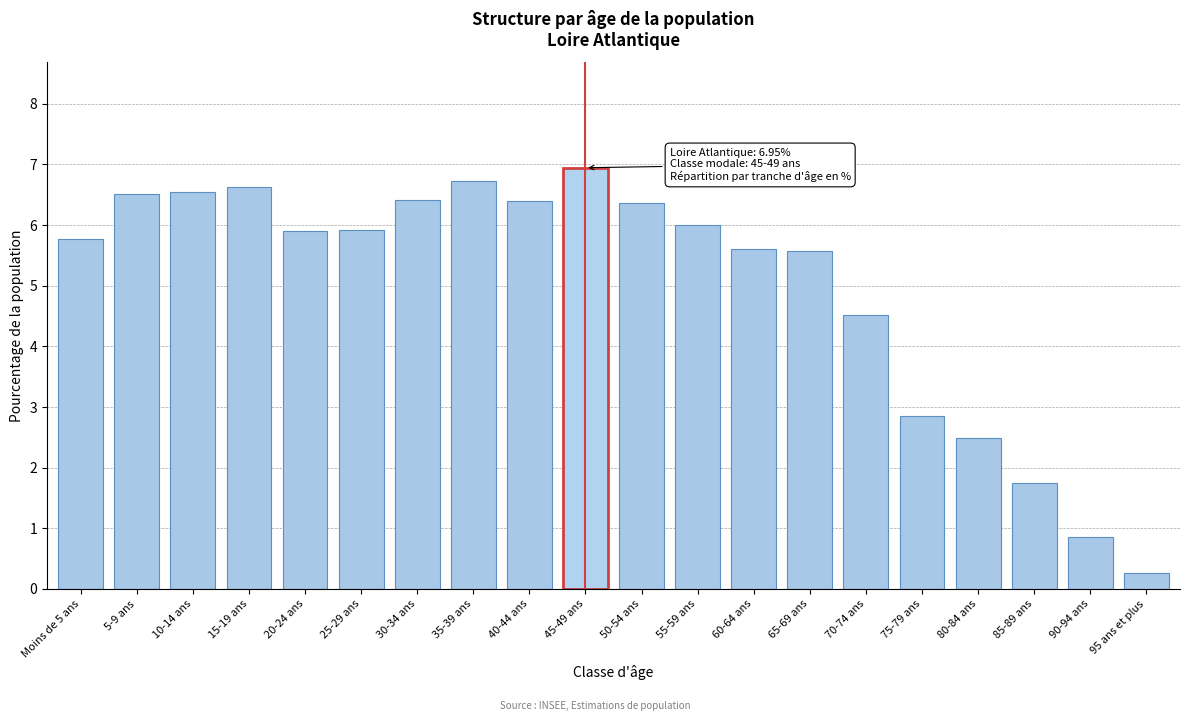

Reading left to right, list all the values displayed in this chart.

Moins de 5 ans=5.8	5-9 ans=6.5	10-14 ans=6.5	15-19 ans=6.6	20-24 ans=5.9	25-29 ans=5.9	30-34 ans=6.4	35-39 ans=6.7	40-44 ans=6.4	45-49 ans=6.9	50-54 ans=6.4	55-59 ans=6.0	60-64 ans=5.6	65-69 ans=5.6	70-74 ans=4.5	75-79 ans=2.9	80-84 ans=2.5	85-89 ans=1.8	90-94 ans=0.9	95 ans et plus=0.3